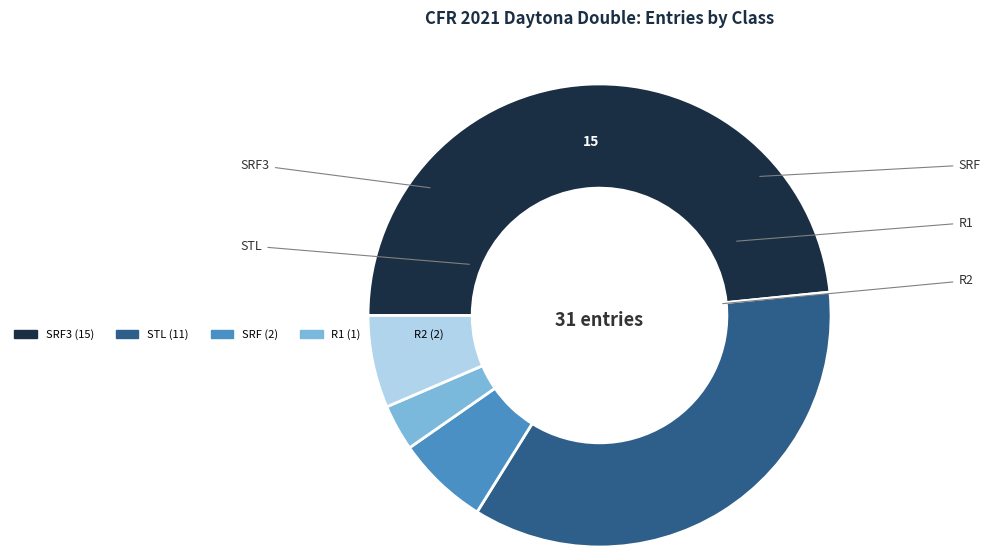

Is there any slice that represents more than half of the pie?

No